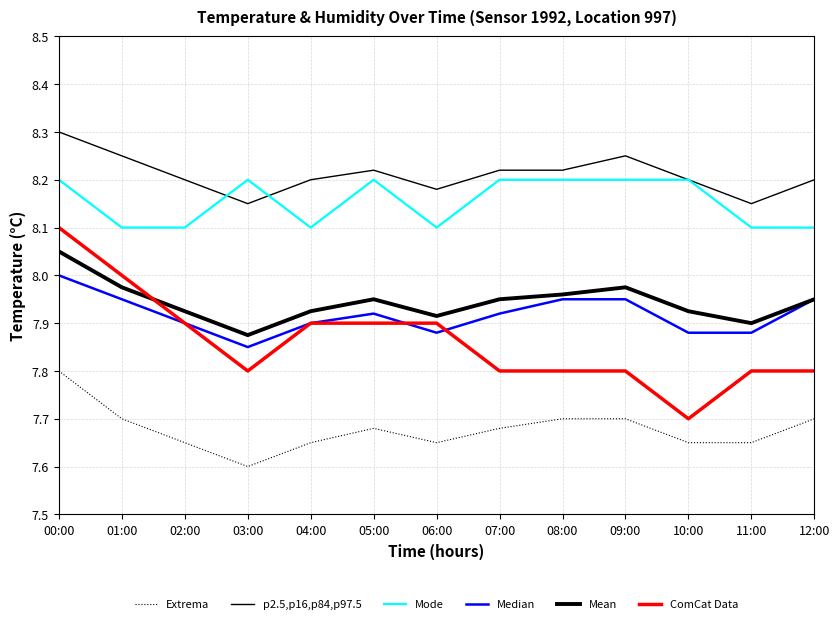

The value of Median at 04:00 is 7.9. True or false?

True